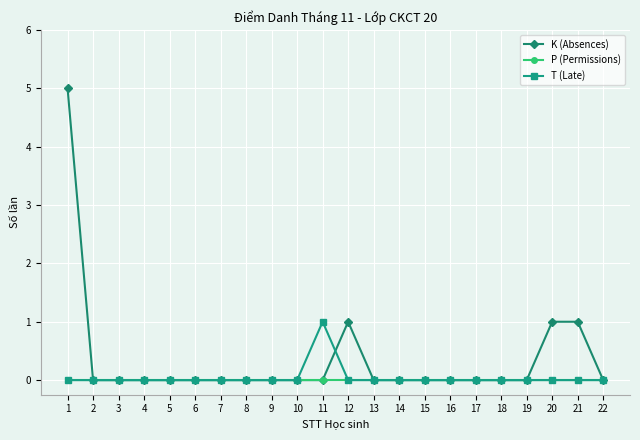

Which series has the widest spread of values?

K (Absences)